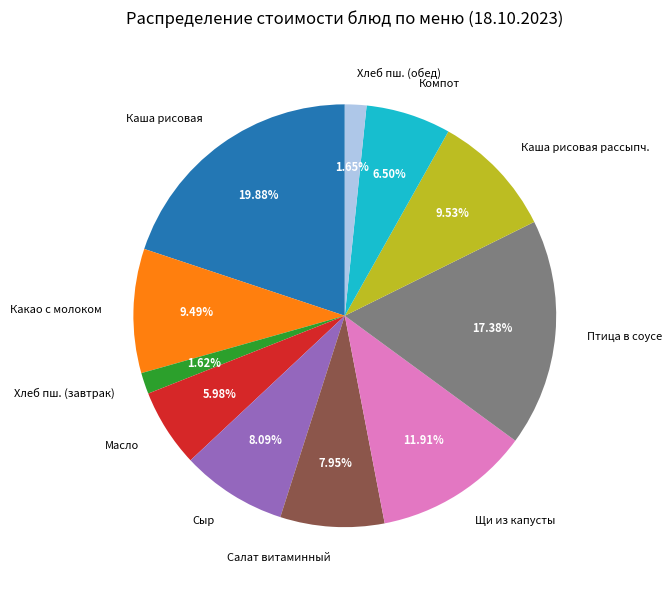

Is the sum of Каша рисовая рассыпч. and Компот greater than half?

No